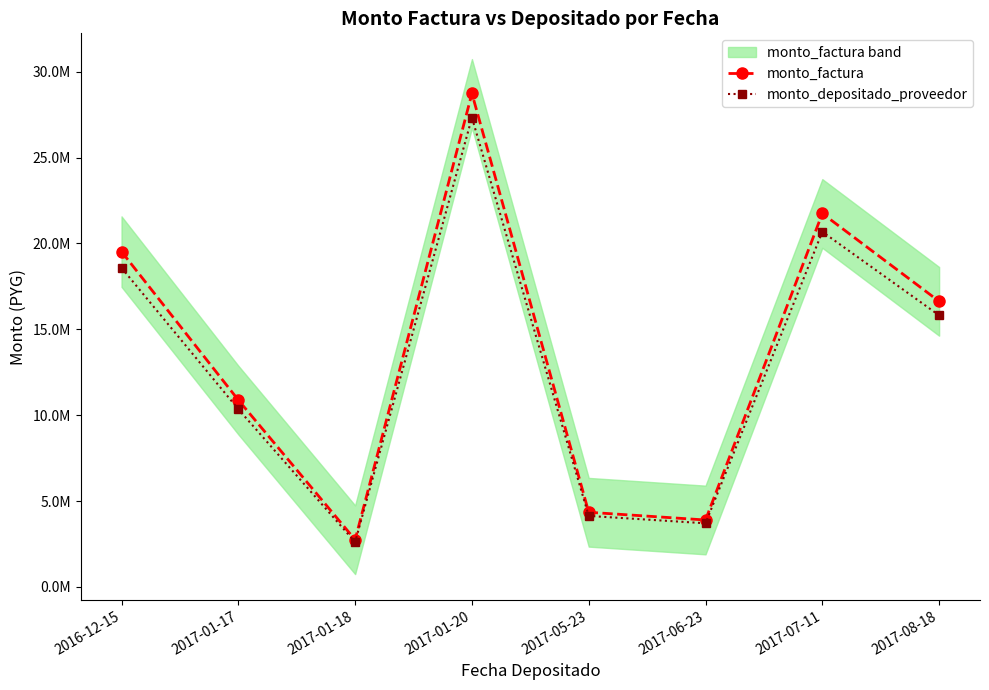

At which label is monto_depositado_proveedor closest to 14970986?

2017-08-18